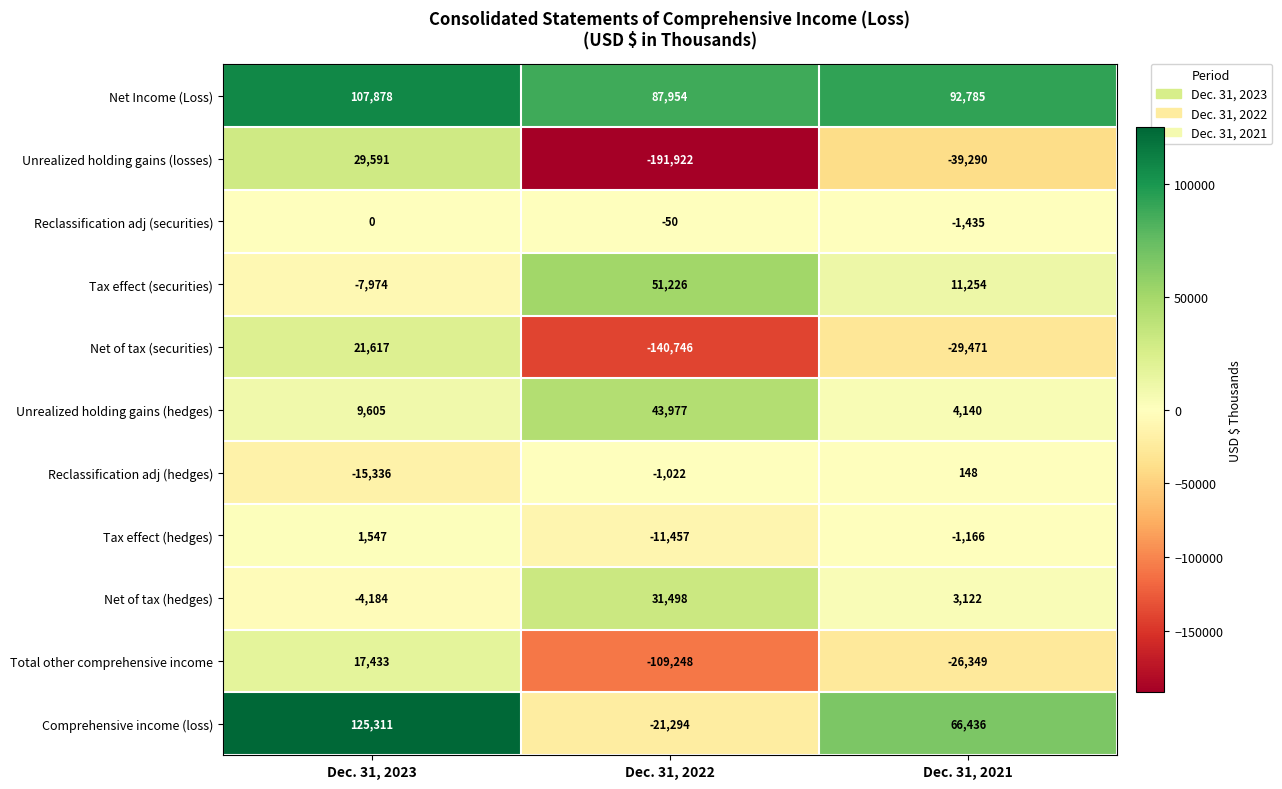

What is the minimum value for Reclassification adj (hedges)?

-15336